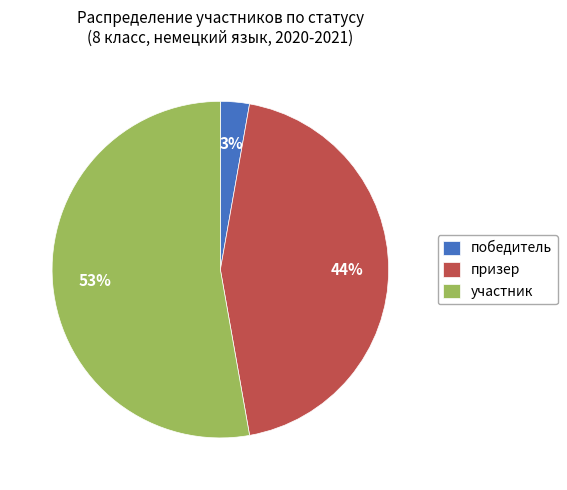

True or false: участник accounts for 63% of the total.

False